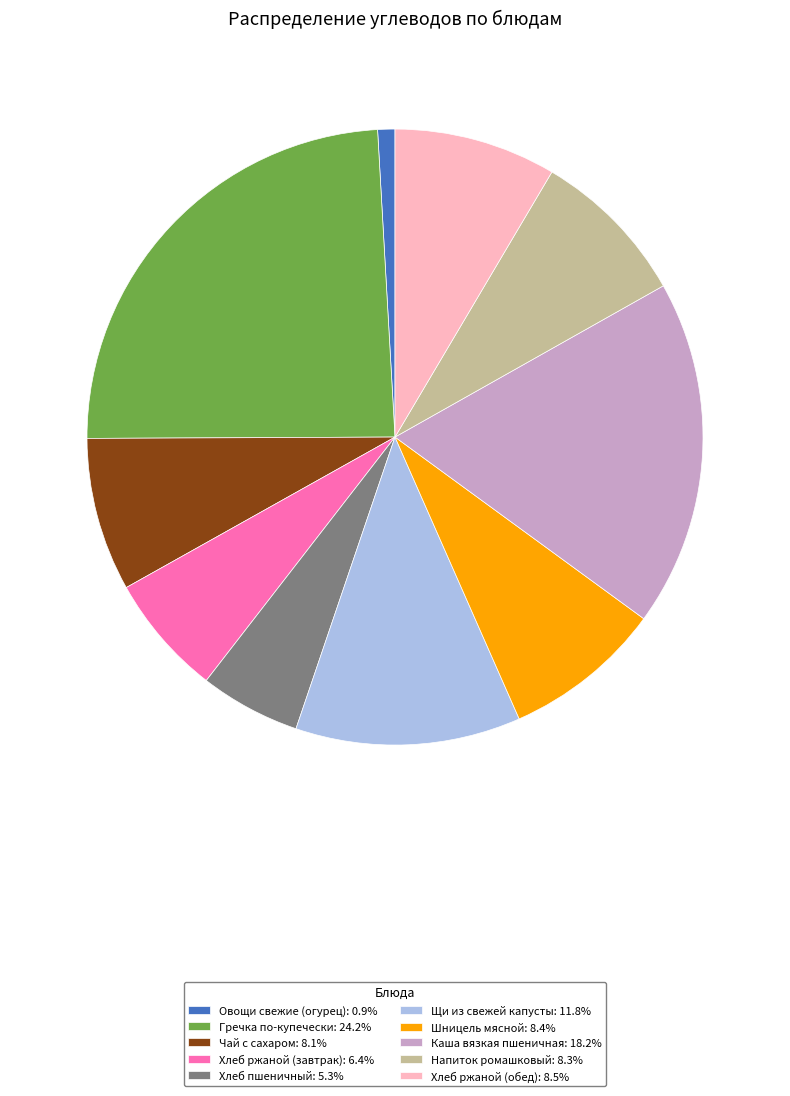

Do Каша вязкая пшеничная: 18.2% and Хлеб ржаной (завтрак): 6.4% together represent more than half of the pie?

No